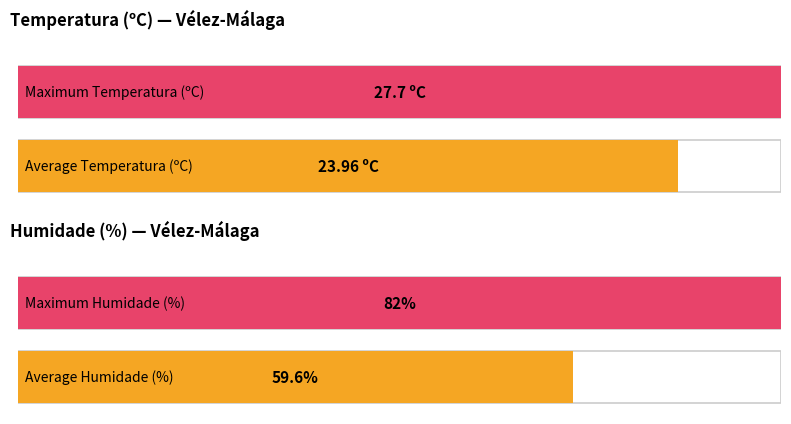

At 05:00, list the series in order from largest to smallest.

Humidade (%), Temperatura (ºC)